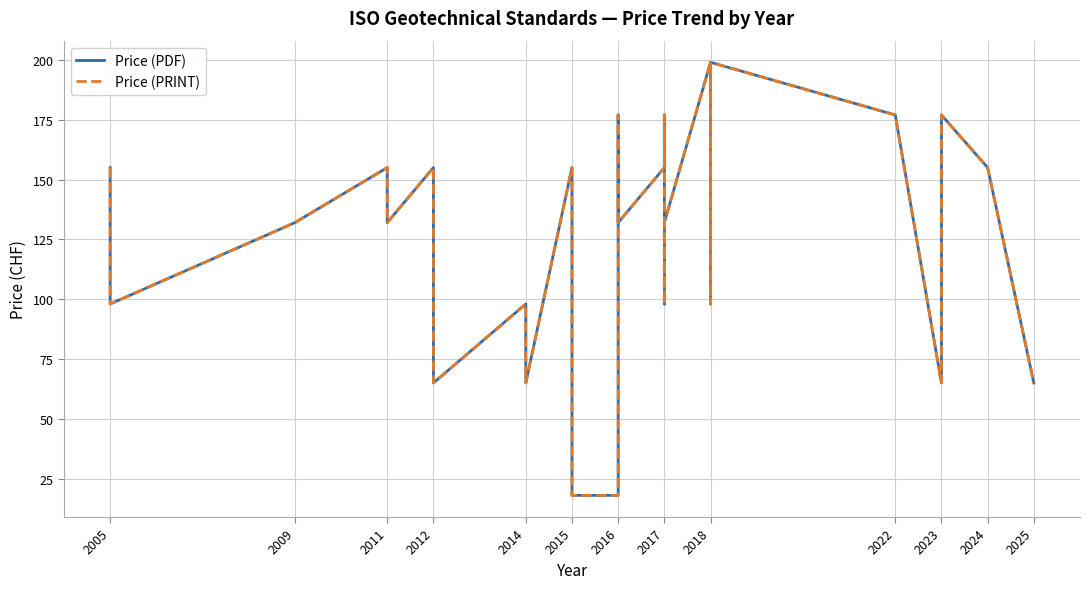

How many values in the Price (PDF) series exceed 132?

14